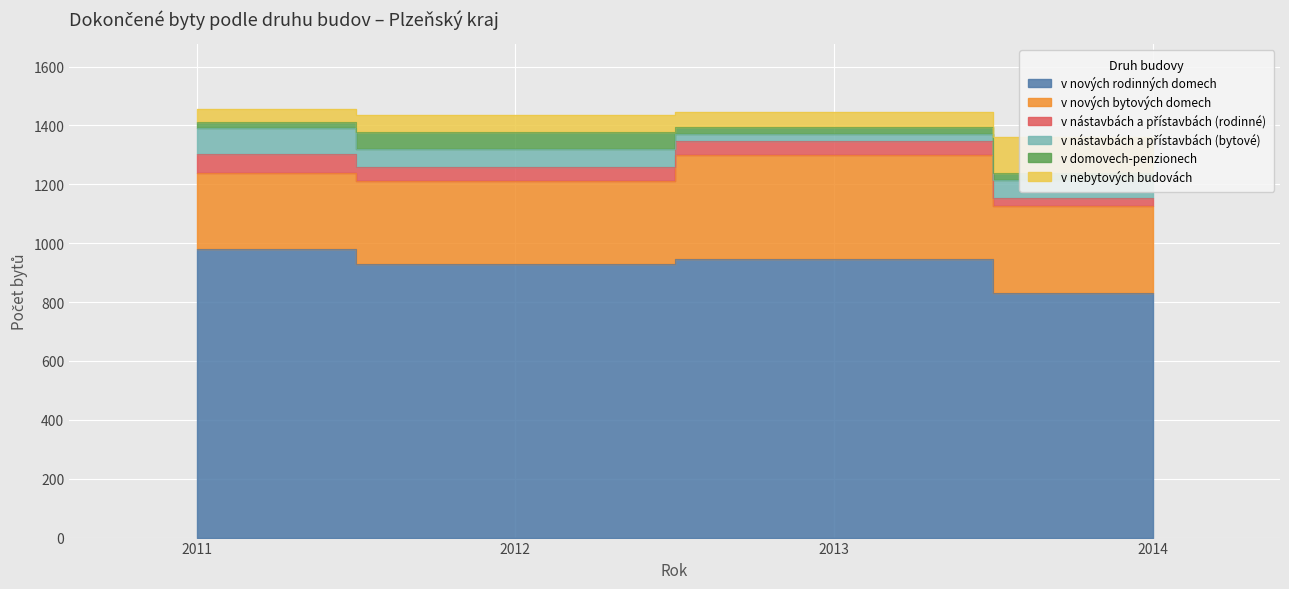

Where is v nástavbách a přístavbách (rodinné) nearest to the value 45?

2012